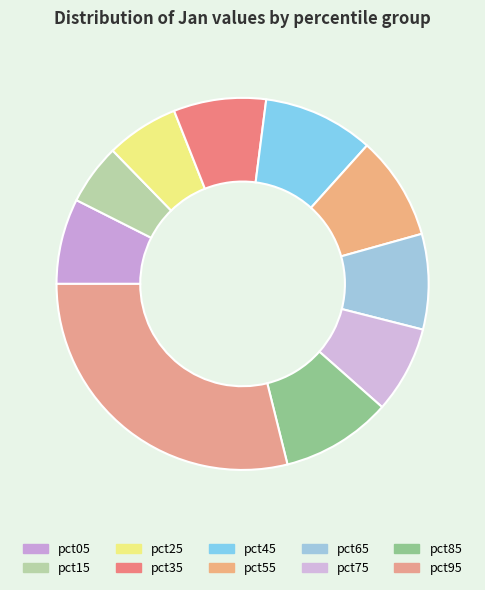

To the nearest percent, what is the combined percentage of pct95 and pct05?

36%